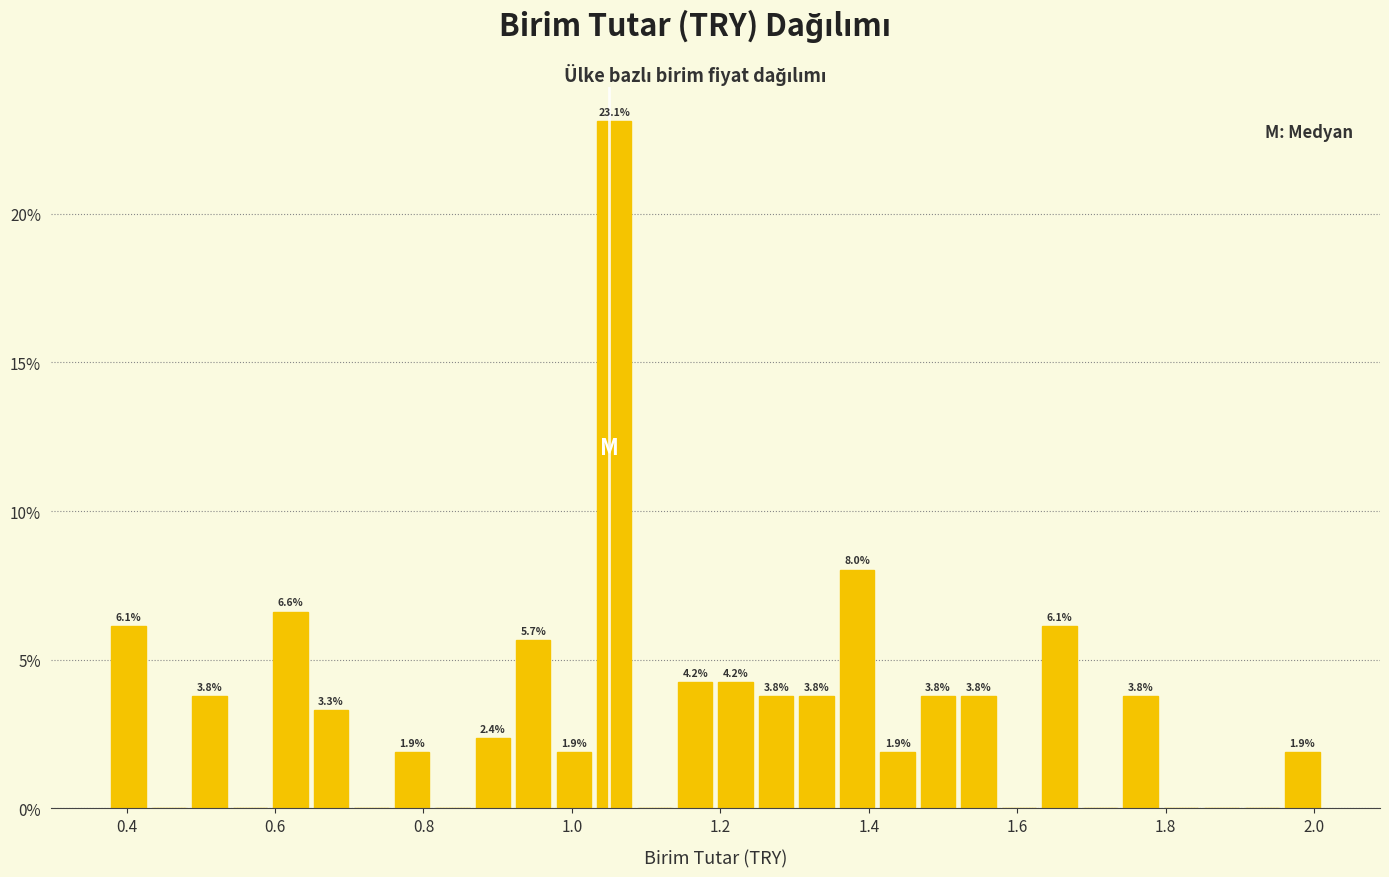

Around what value on the x-axis is the tallest bar? Give the approximate position of its centre, as read against the axis.

1.06